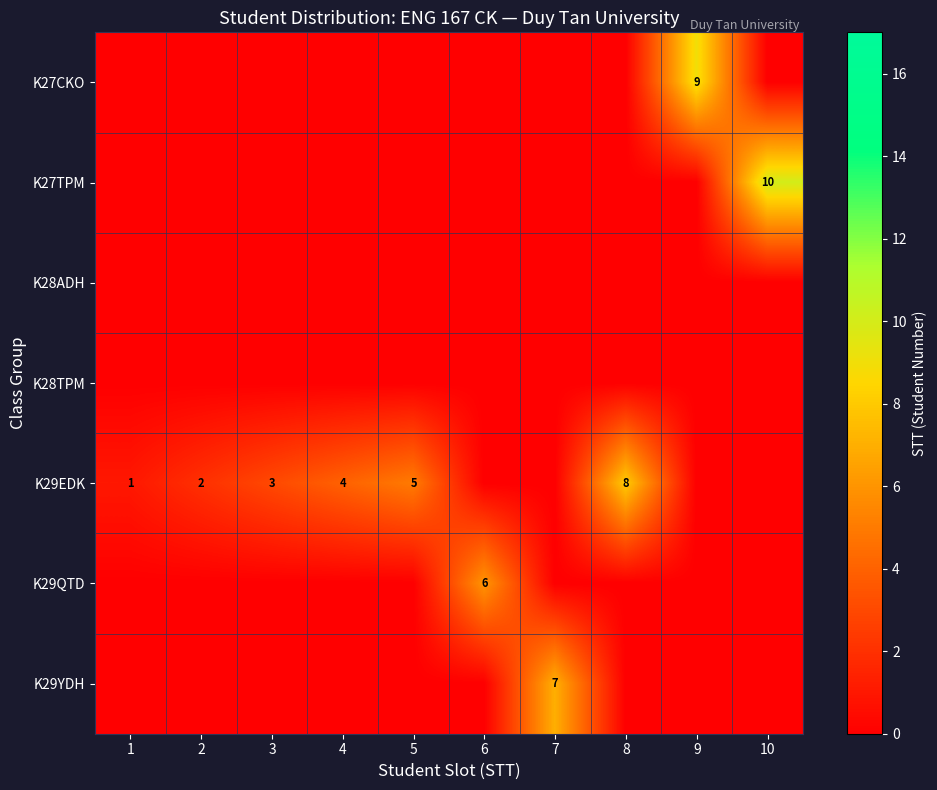

What is the total value across all series at 4?

4